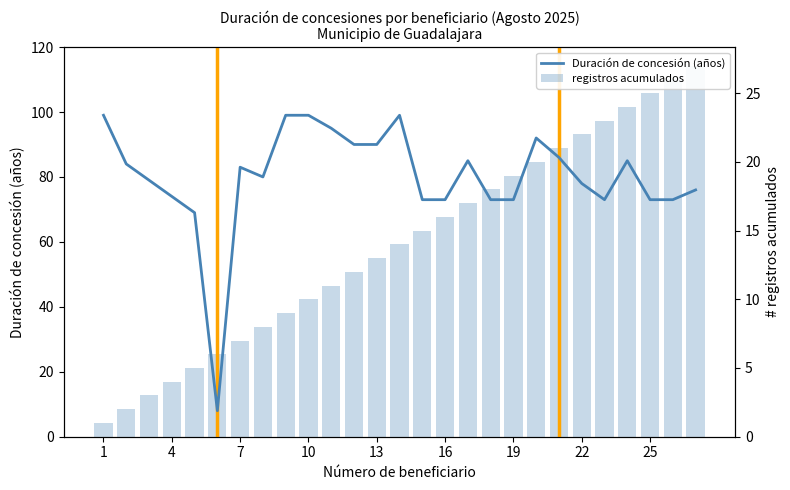

List the series in order of their overall mean, highest first.

Duración de concesión (años), registros acumulados